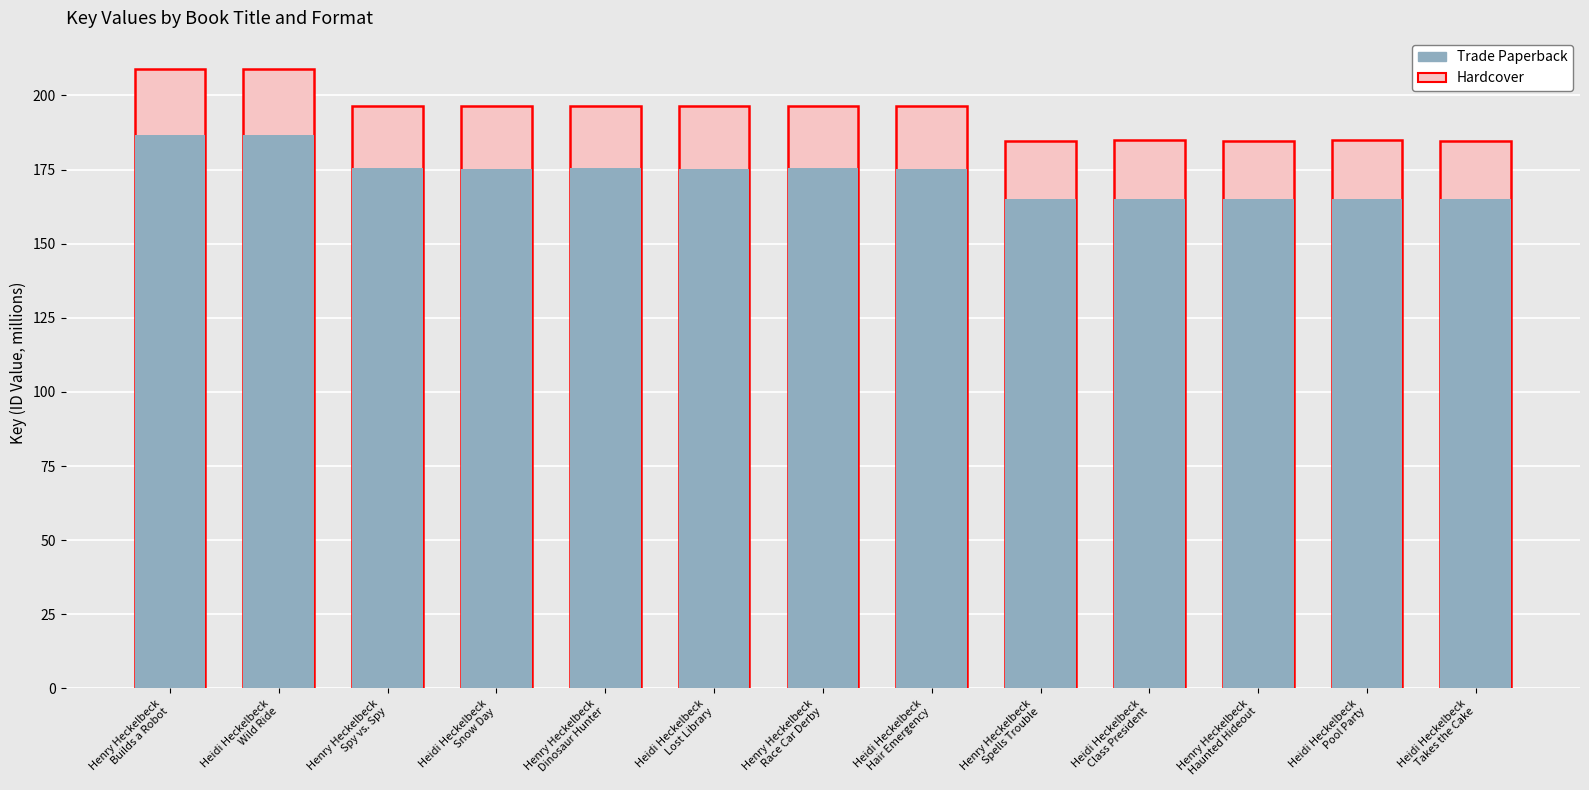

What is the maximum value shown in the chart?

209.0